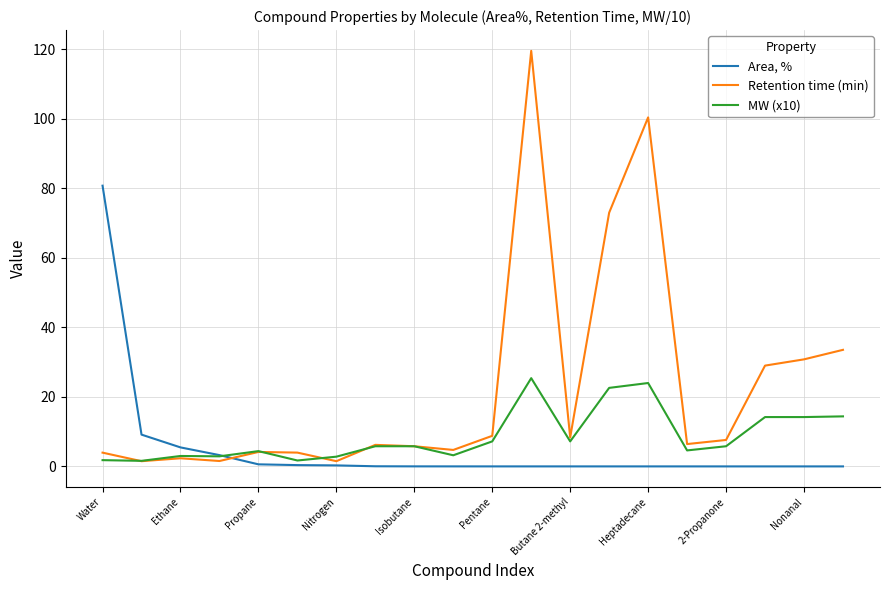

What is the highest value of the Retention time (min) series?

119.6